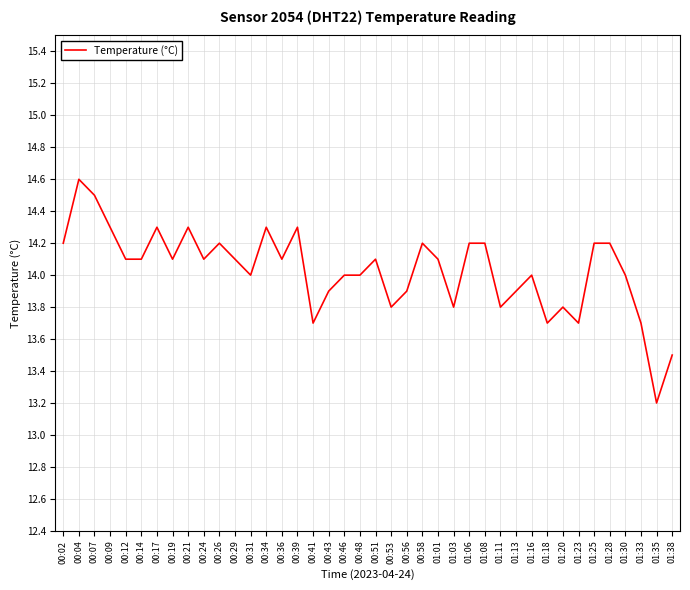

What position from the left is 00:29?

12